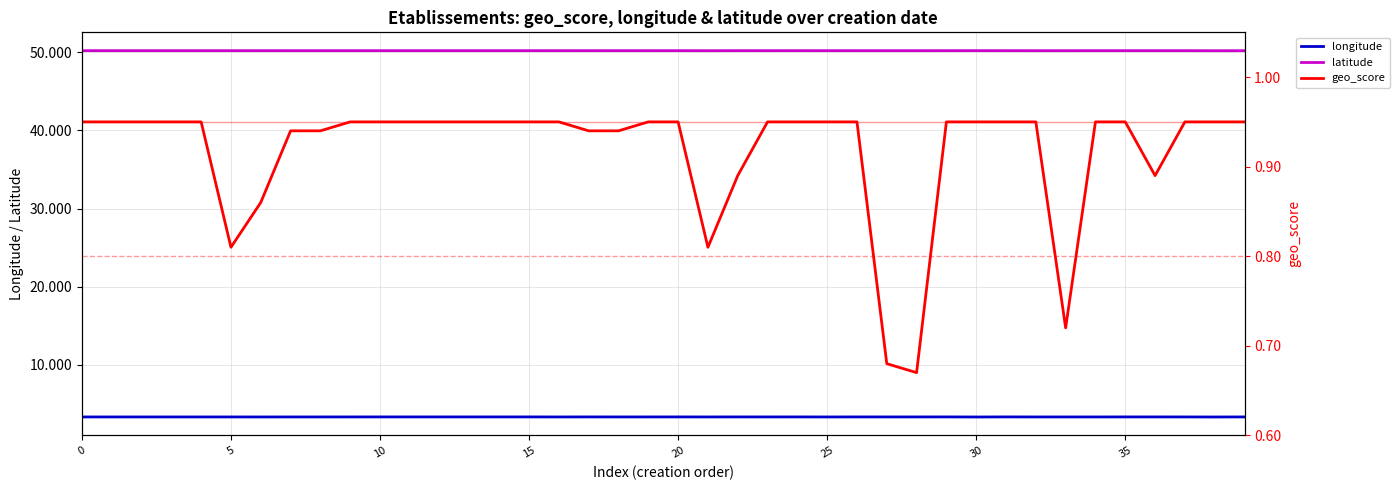

True or false: longitude has a value of 3.3 at 0.

True